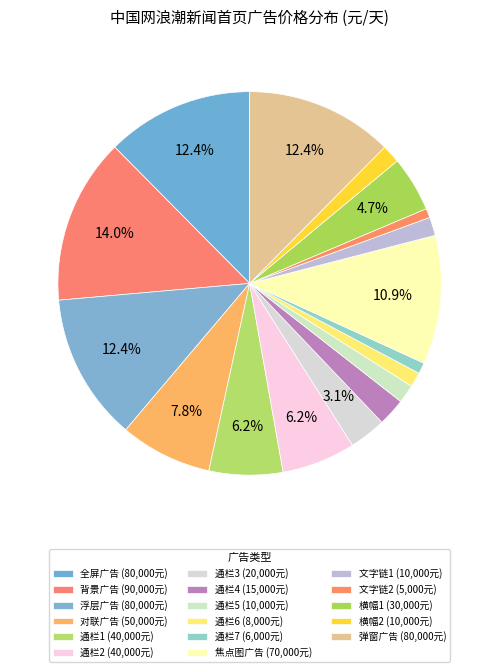

How many segments does this pie chart have?

17